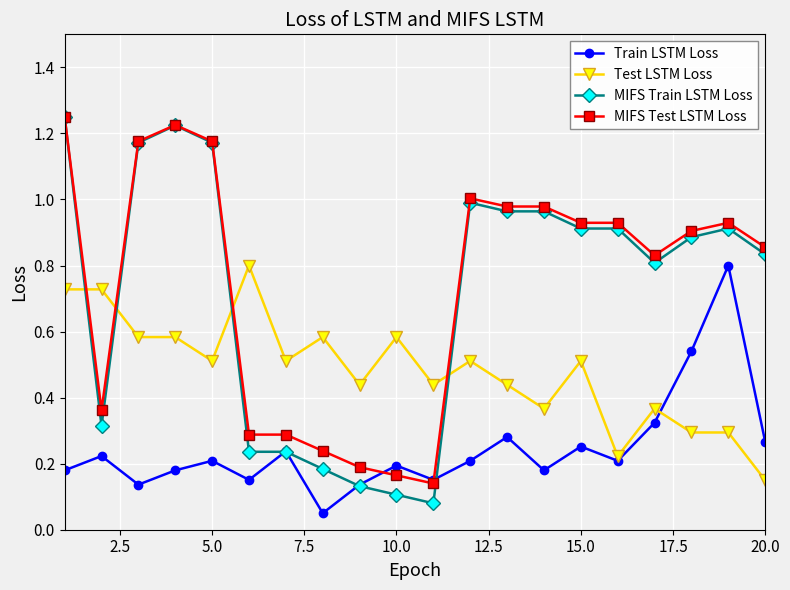

Which series has the widest spread of values?

MIFS Train LSTM Loss